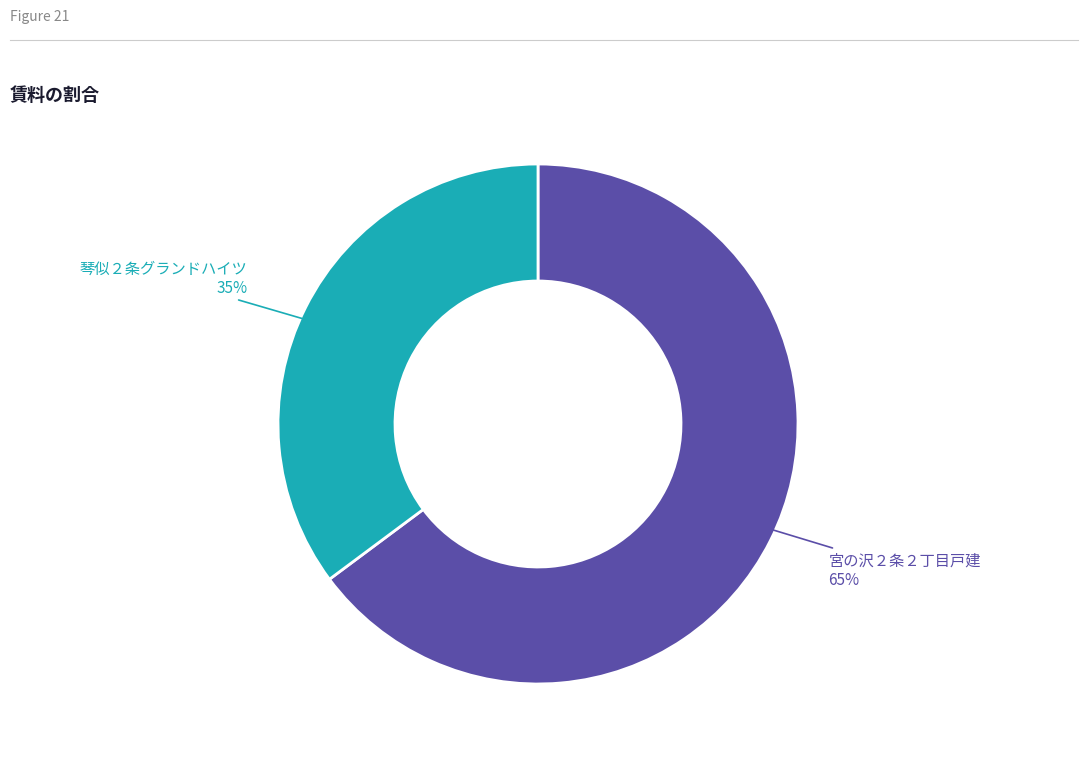

To the nearest percent, what is the difference between the largest and smallest slice percentages?

30%